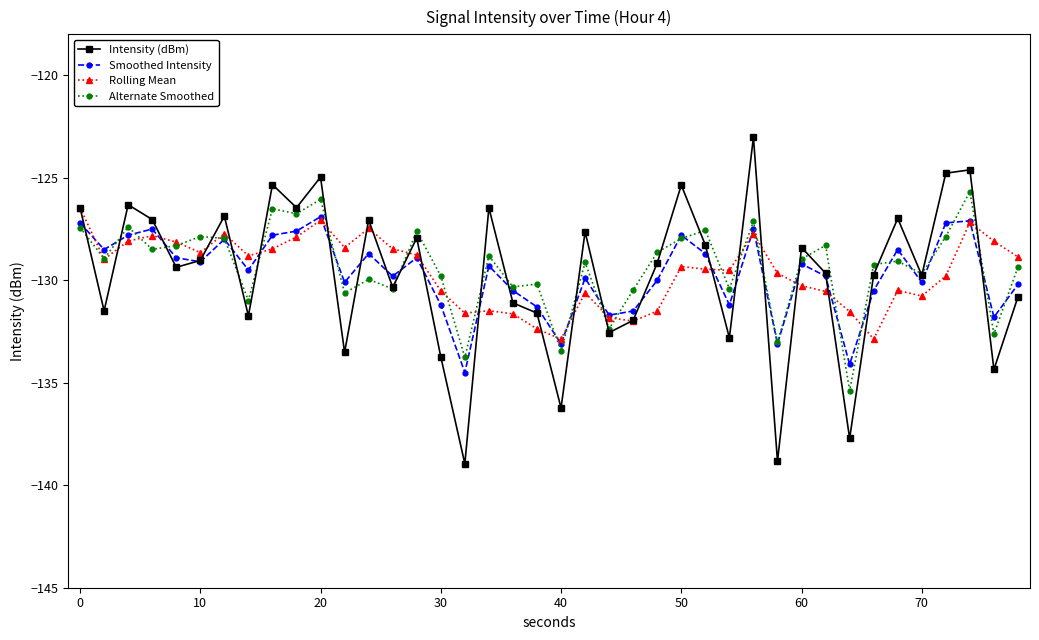

Which series ends up on top after the final intersection of Intensity (dBm) and Alternate Smoothed?

Alternate Smoothed